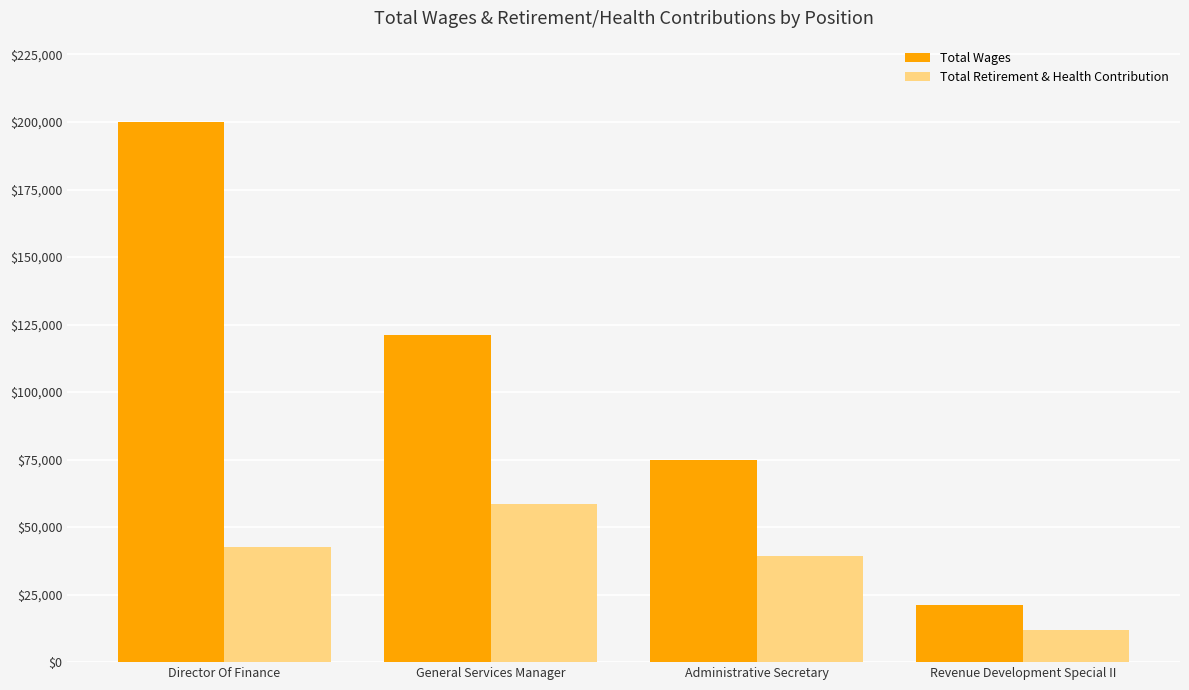

At which category is the sum across all series the highest?

Director Of Finance